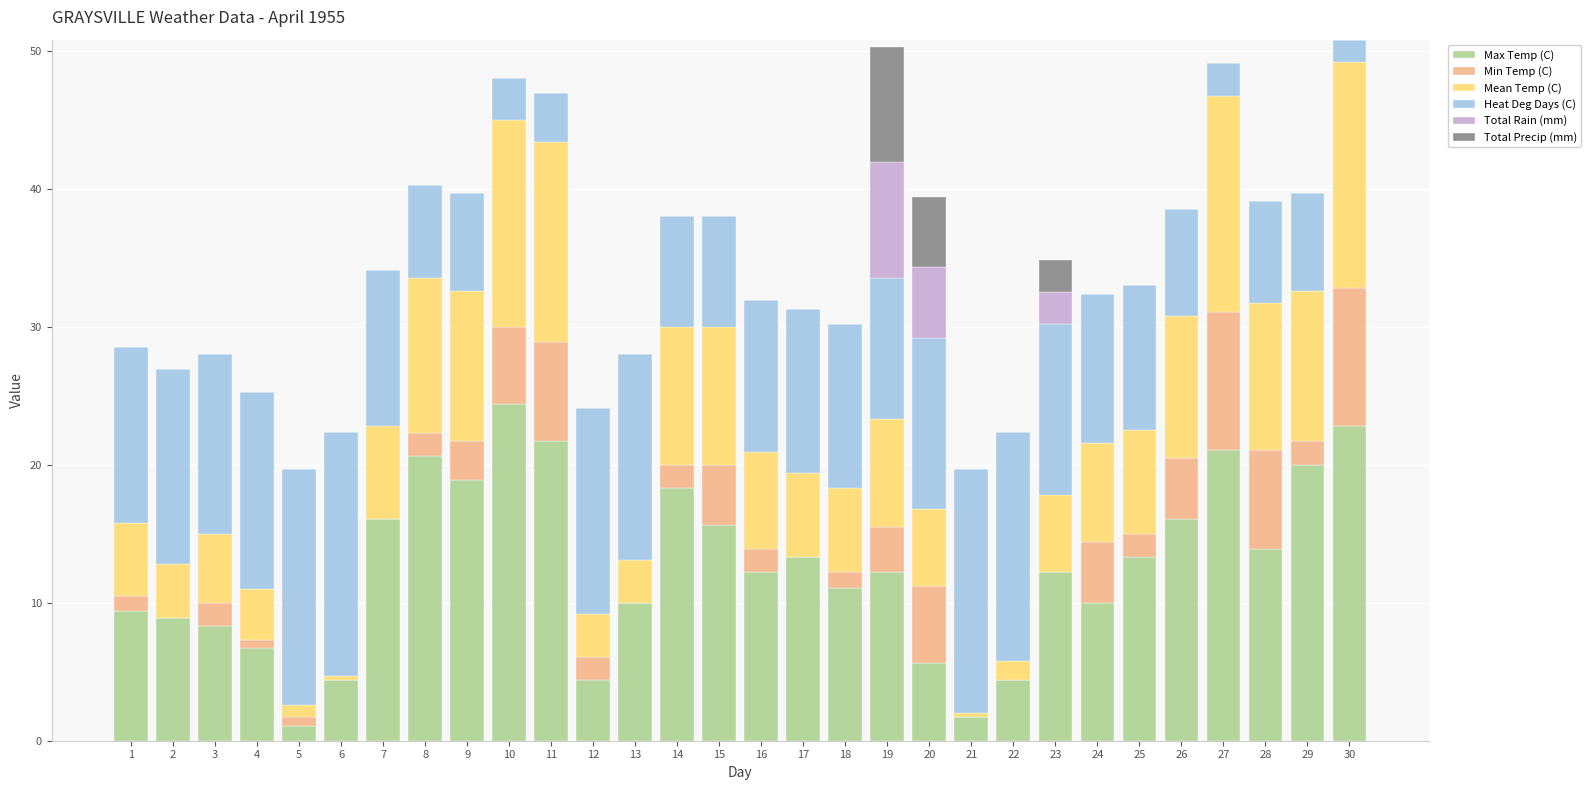

The Max Temp (C) series shows 19.7 at 16. True or false?

False